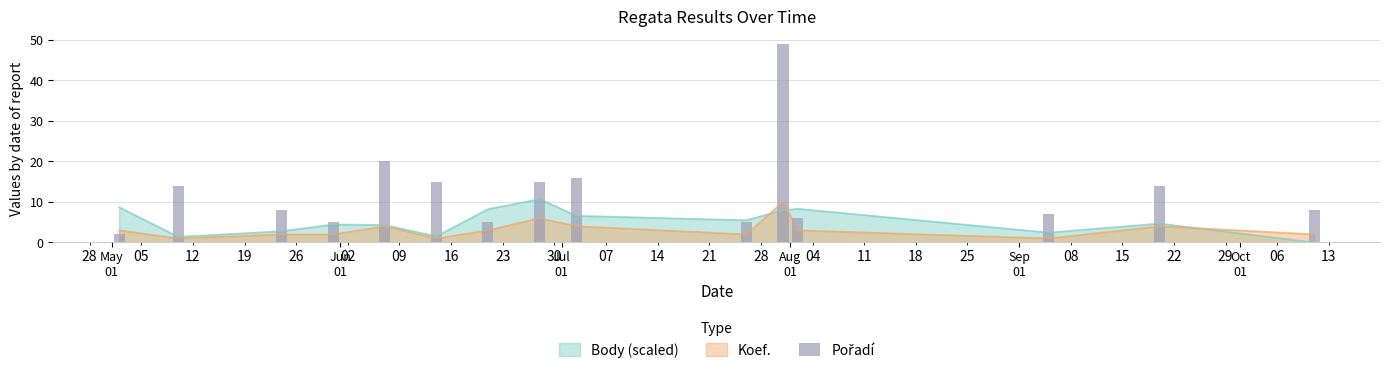

What is the maximum value for Body (scaled)?

10.7